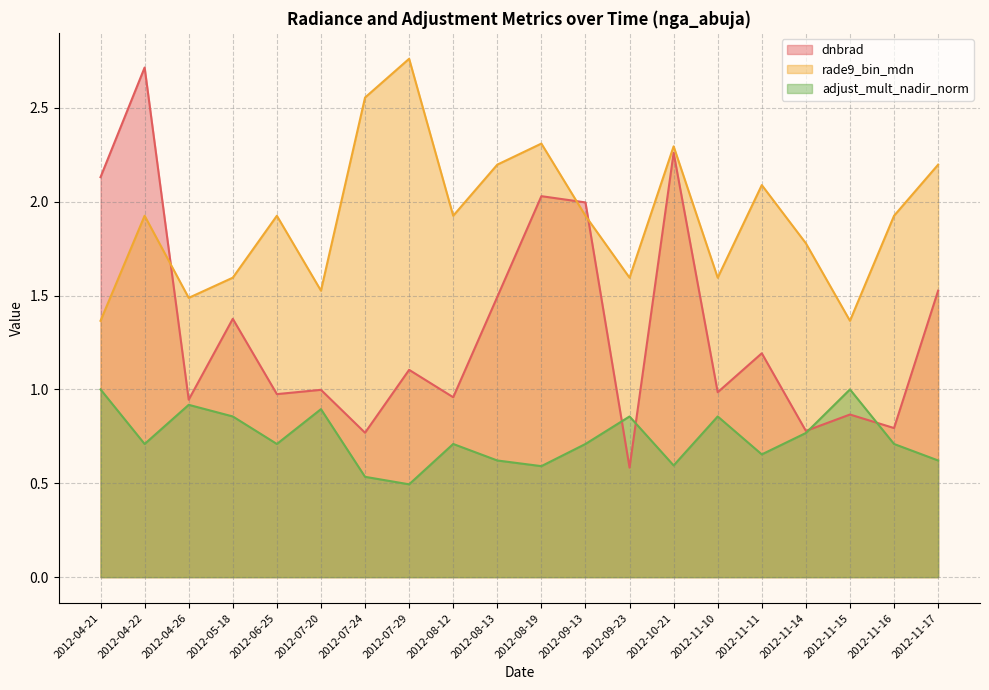

Which series ends up on top after the final intersection of dnbrad and adjust_mult_nadir_norm?

dnbrad